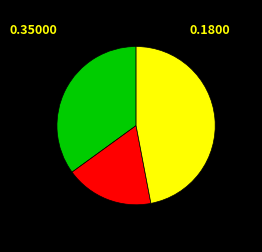

Is there a majority slice in this chart?

No